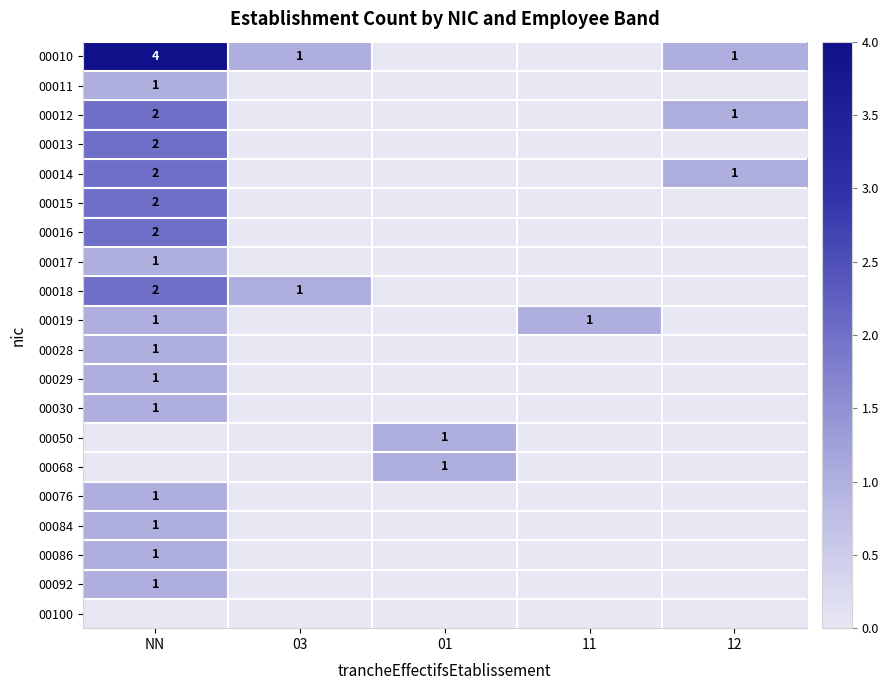

What is the total value across all series at NN?

26